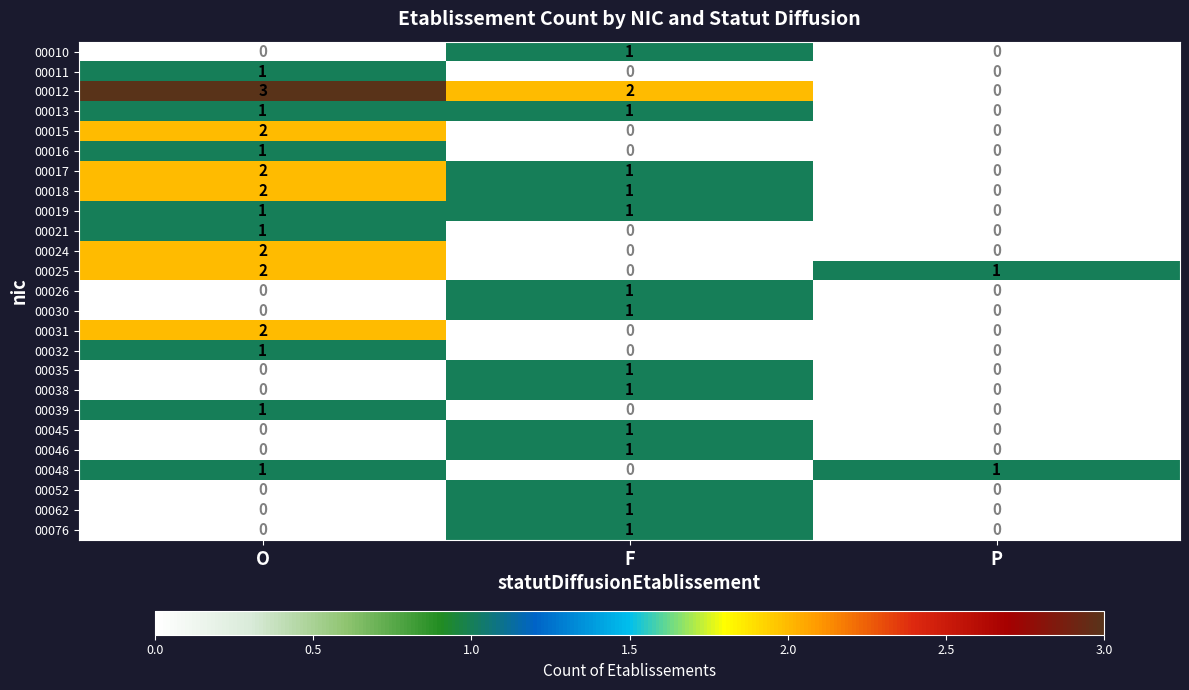

The 00031 series shows 3 at O. True or false?

False